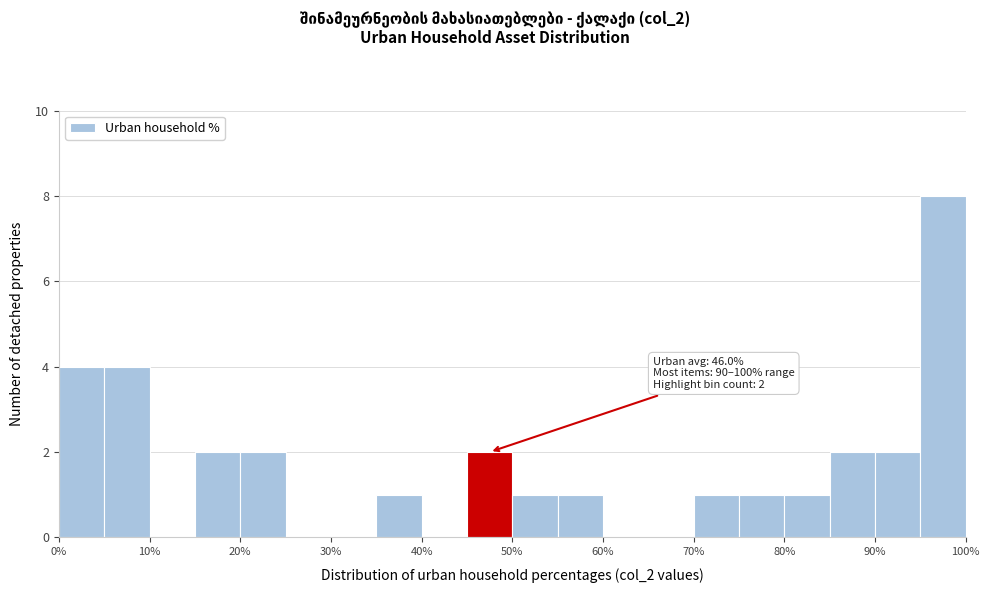

Which range on the x-axis has the tallest bar?

95 to 100